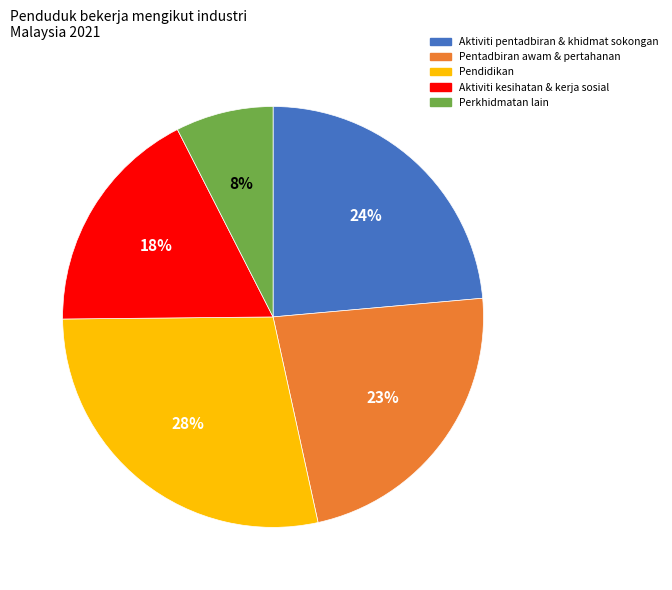

To the nearest percent, what percentage of the pie is Aktiviti pentadbiran & khidmat sokongan?

24%